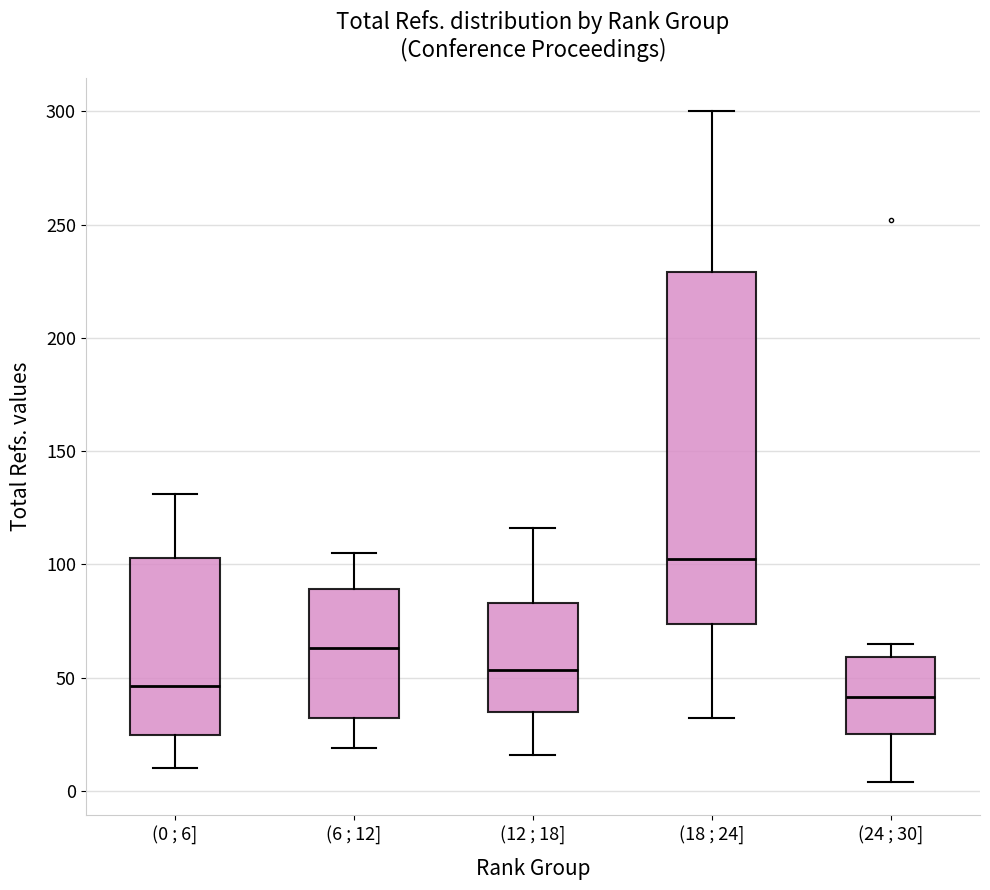

Reading left to right, read every box against the y-axis: the position of its median line, the range the box covers, and the ends of its whiskers. The values are not printed on the chart, so give them approximately, as read against the axis.

(0 ; 6]: median 45, box 25 to 105, whiskers 10 to 130
(6 ; 12]: median 65, box 30 to 90, whiskers 20 to 105
(12 ; 18]: median 55, box 35 to 85, whiskers 15 to 115
(18 ; 24]: median 105, box 75 to 230, whiskers 30 to 300
(24 ; 30]: median 40, box 25 to 60, whiskers 5 to 65